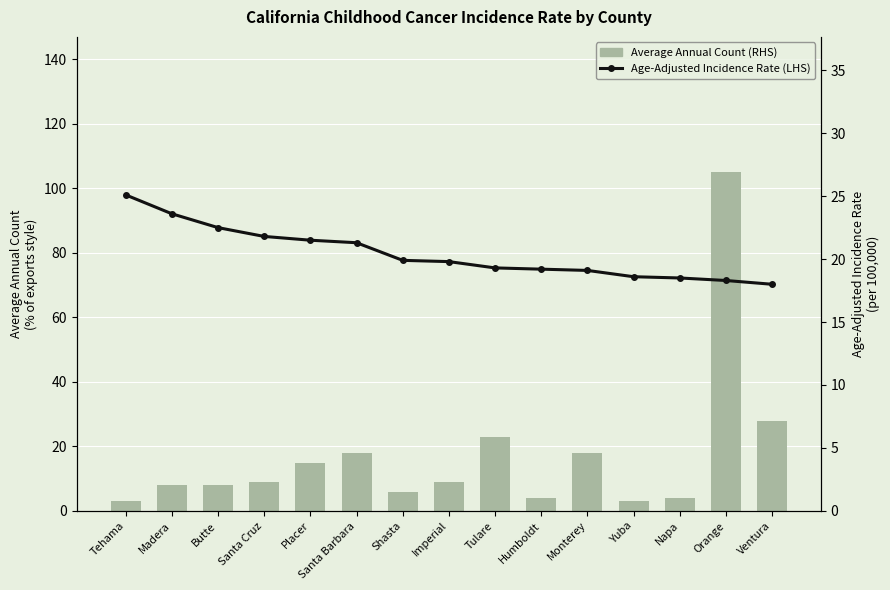

Reading left to right, list all the values displayed in this chart.

Average Annual Count (RHS): Tehama=3.0	Madera=8.0	Butte=8.0	Santa Cruz=9.0	Placer=15.0	Santa Barbara=18.0	Shasta=6.0	Imperial=9.0	Tulare=23.0	Humboldt=4.0	Monterey=18.0	Yuba=3.0	Napa=4.0	Orange=105.0	Ventura=28.0
Age-Adjusted Incidence Rate (LHS): Tehama=25.1	Madera=23.6	Butte=22.5	Santa Cruz=21.8	Placer=21.5	Santa Barbara=21.3	Shasta=19.9	Imperial=19.8	Tulare=19.3	Humboldt=19.2	Monterey=19.1	Yuba=18.6	Napa=18.5	Orange=18.3	Ventura=18.0